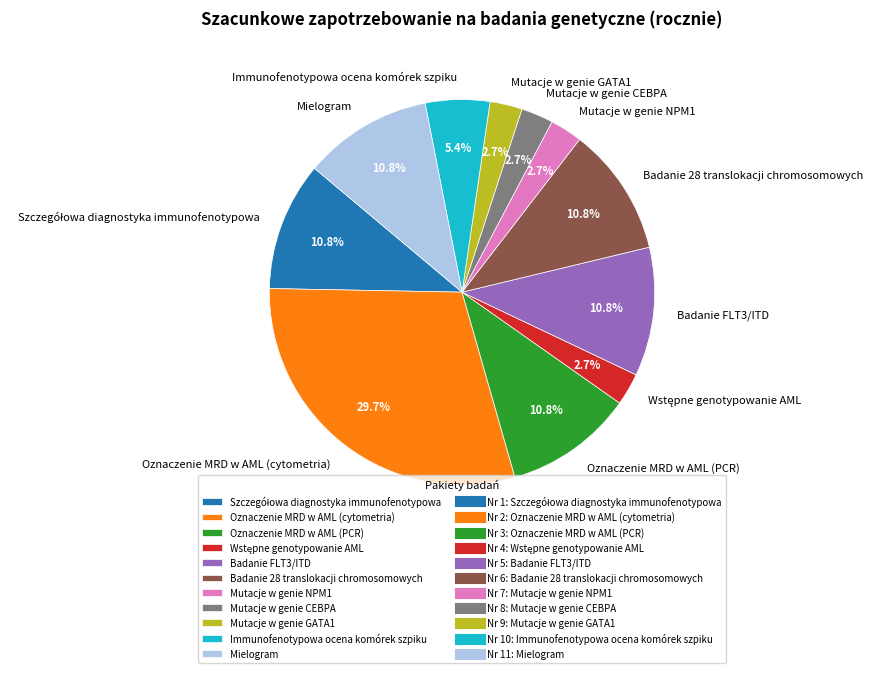

Is the sum of Mielogram and Oznaczenie MRD w AML (PCR) greater than half?

No